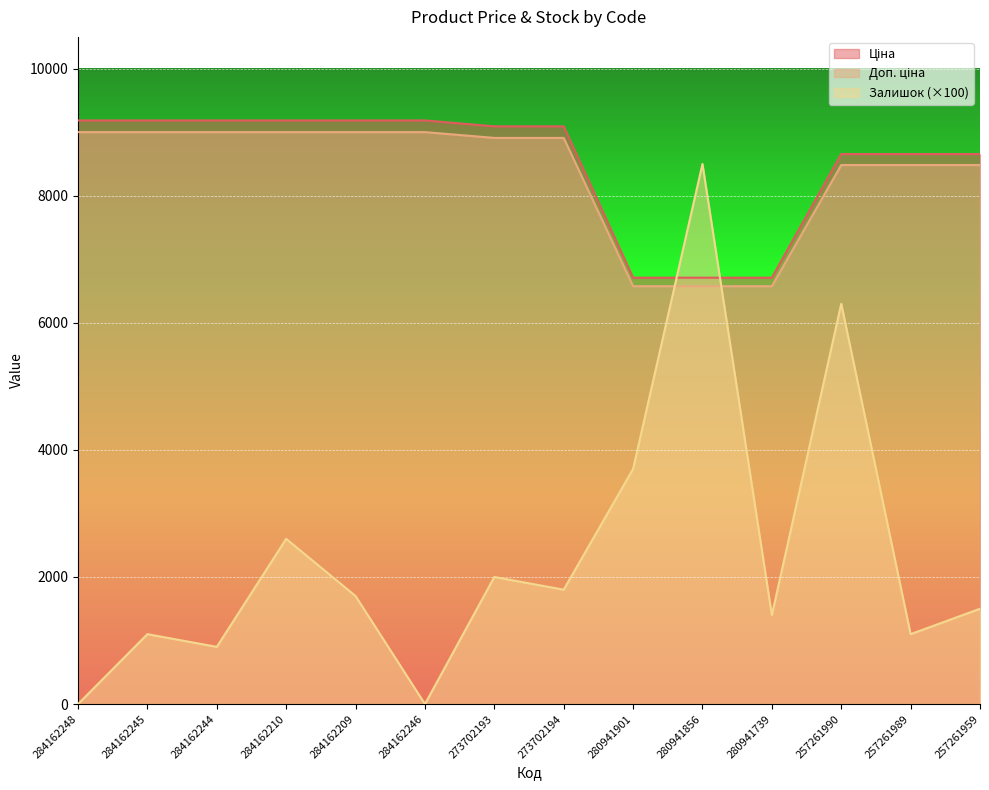

Which series has the largest range (max minus min)?

Залишок (×100)